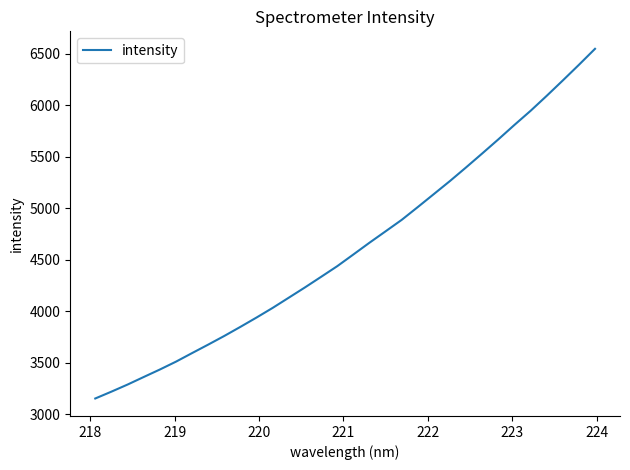

Count the number of values greater than 4552.

16